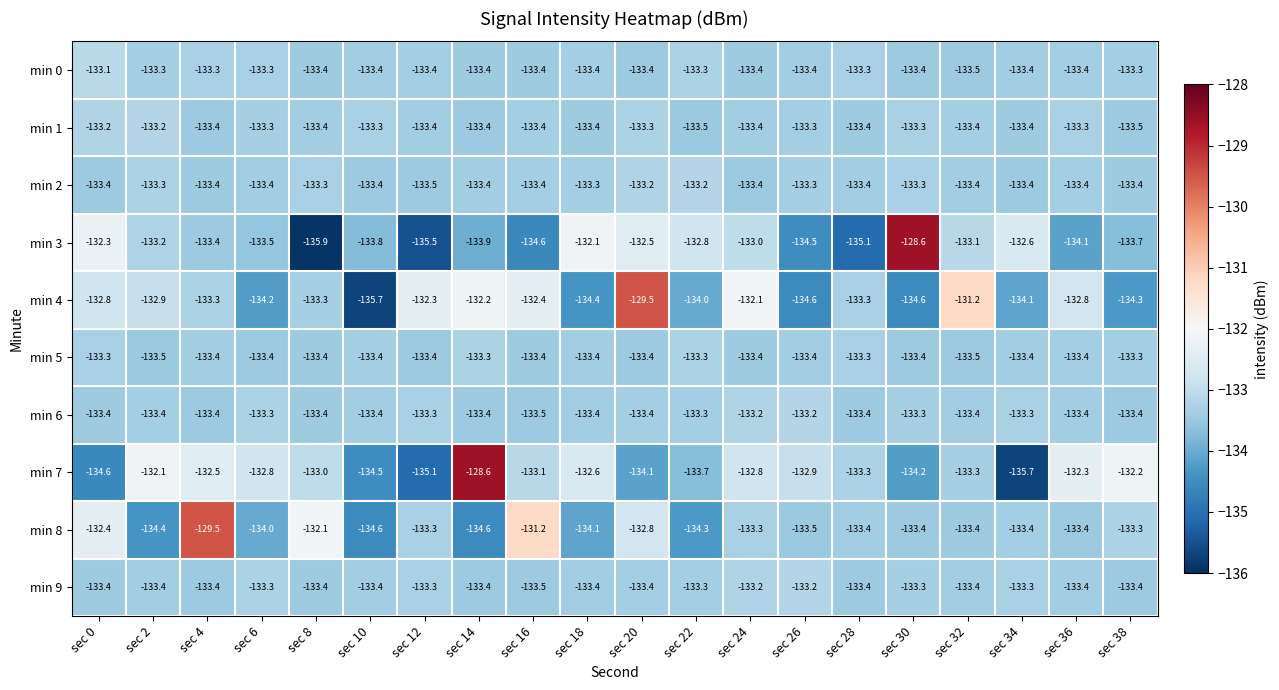

How many values in the min 3 series are below -133?

13